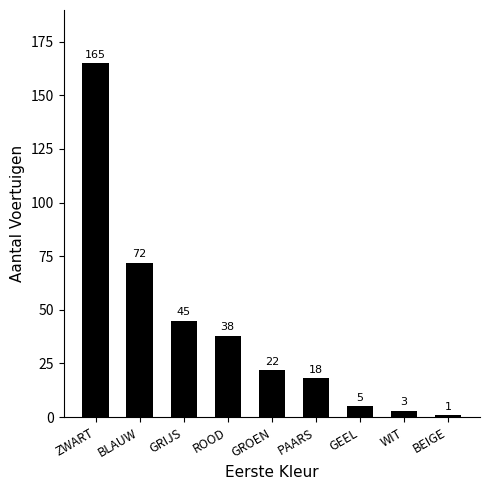

Approximately how many times larger is the value at BLAUW compared to ROOD?

1.9